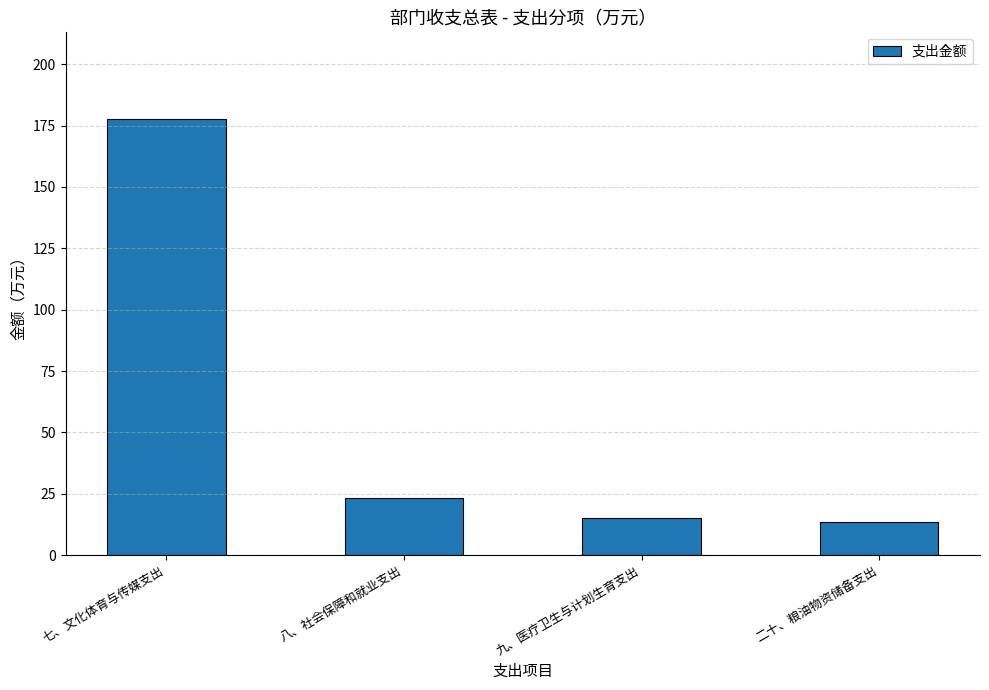

How many bars are there in total?

4